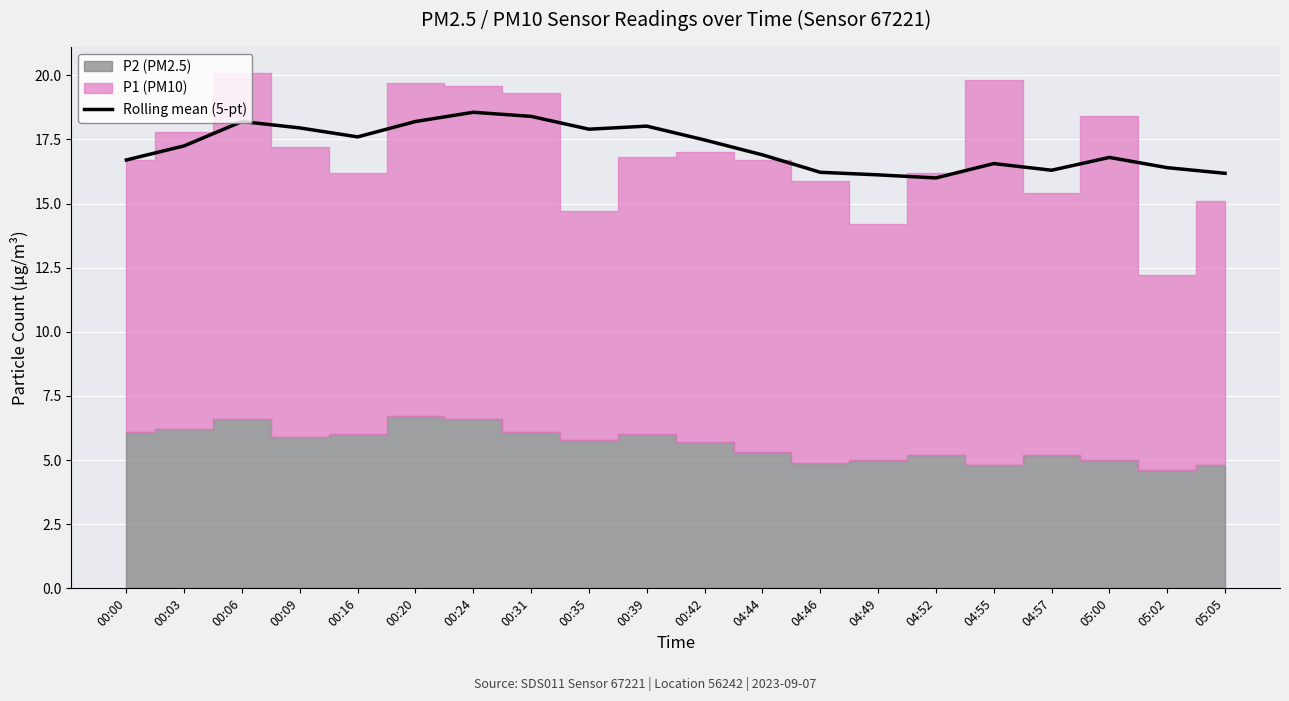

Approximately how many times larger is the value at 04:55 compared to 04:57?

1.0